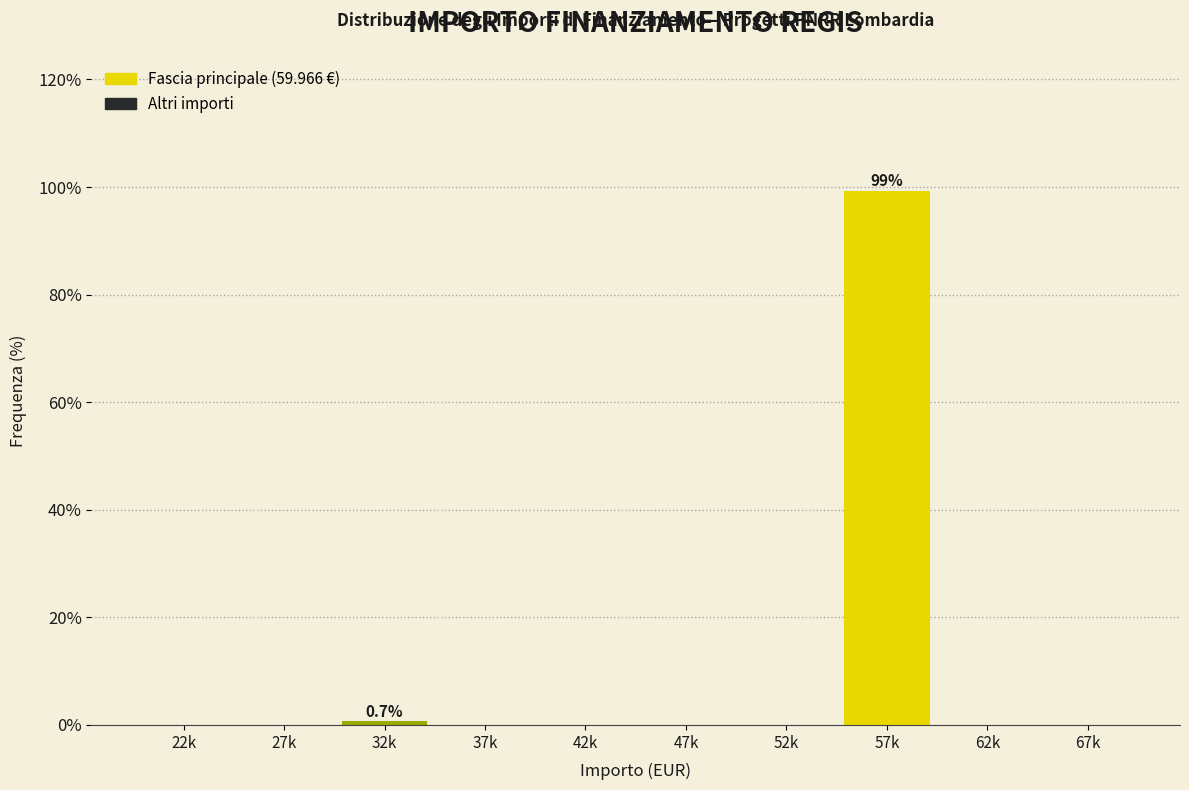

Reading left to right, list all the values displayed in this chart.

22k=0.0	27k=0.0	32k=0.7	37k=0.0	42k=0.0	47k=0.0	52k=0.0	57k=99.3	62k=0.0	67k=0.0